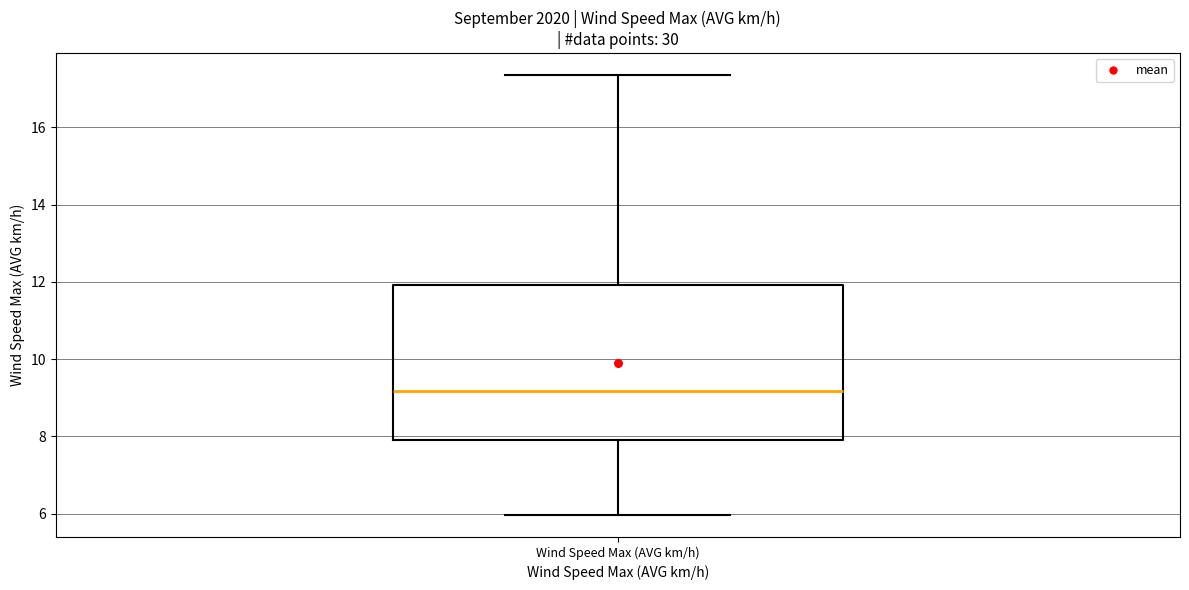

Read this box plot against the y-axis: the position of the median line, the range covered by the box, and the ends of both whiskers. The values are not printed on the chart, so give them approximately, as read against the axis.

median 9.2, box 8.0 to 12.0, whiskers 6.0 to 17.4